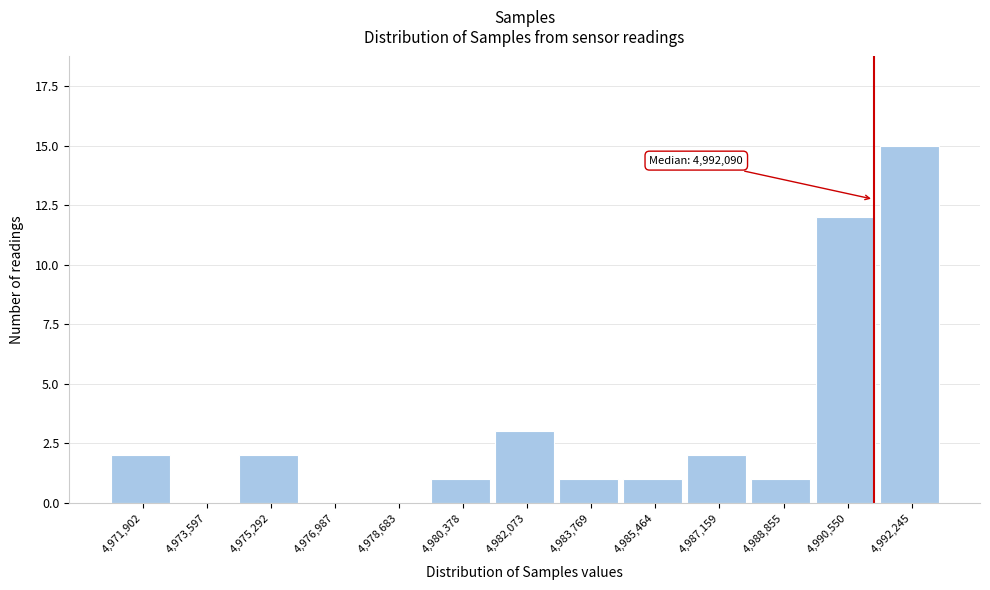

Reading left to right, transcribe all the data shown in this chart.

4,971,902=2	4,973,597=0	4,975,292=2	4,976,987=0	4,978,683=0	4,980,378=1	4,982,073=3	4,983,769=1	4,985,464=1	4,987,159=2	4,988,855=1	4,990,550=12	4,992,245=15